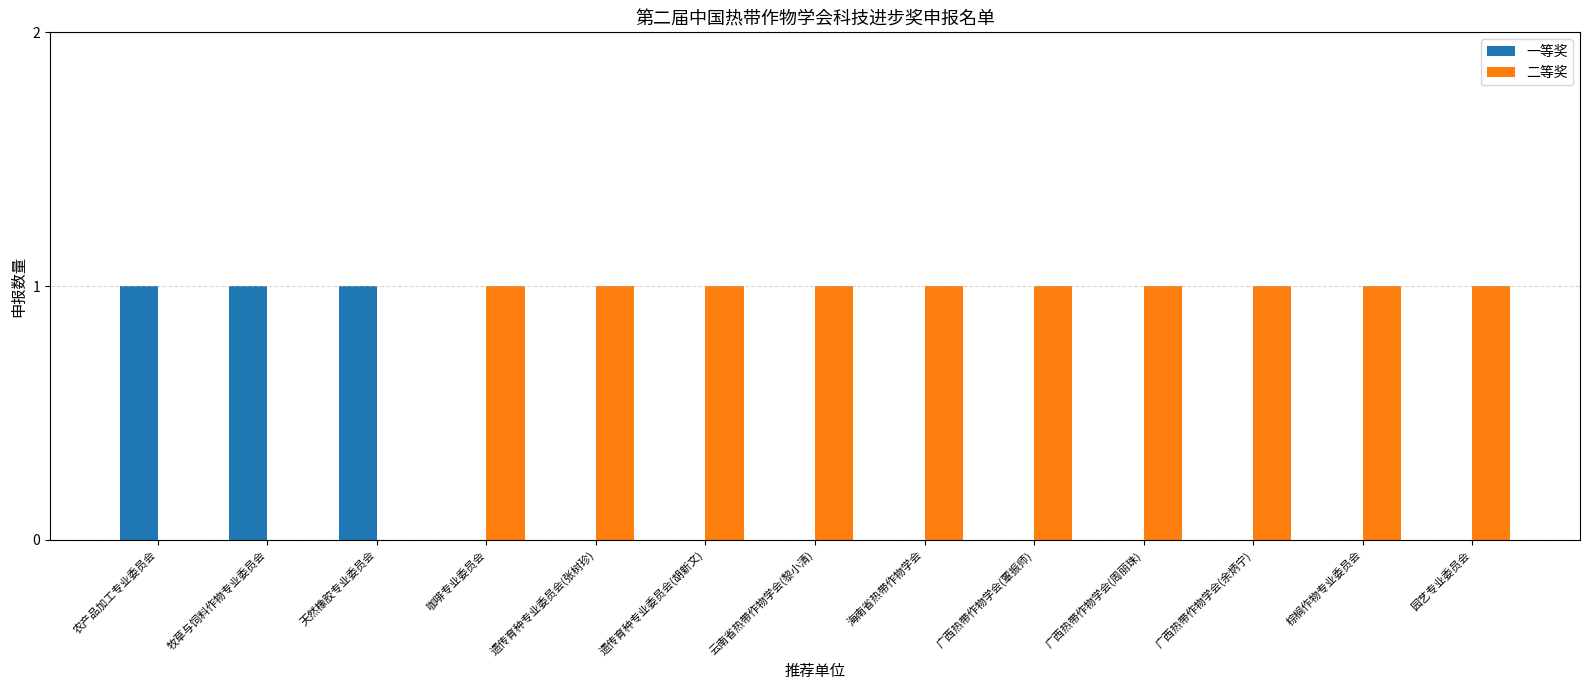

How many groups of bars are there?

13